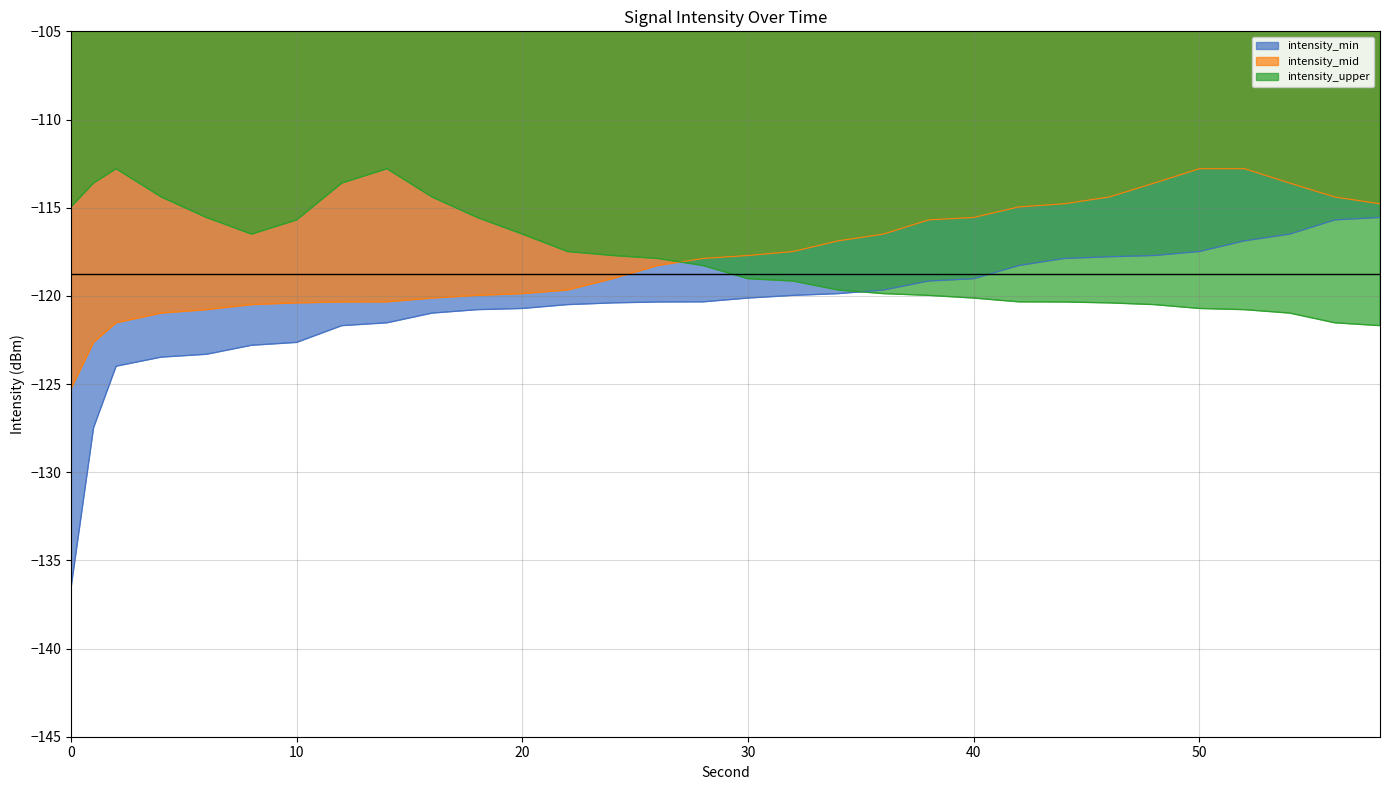

Reading left to right, extract all data points from this chart.

intensity_min: -136.6	-127.5	-124.0	-123.5	-123.3	-122.8	-122.6	-121.7	-121.5	-121.0	-120.8	-120.7	-120.5	-120.4	-120.3	-120.3	-120.1	-120.0	-119.9	-119.7	-119.2	-119.0	-118.3	-117.9	-117.8	-117.7	-117.5	-116.9	-116.5	-115.7	-115.6
intensity_mid: -125.3	-122.6	-121.5	-121.0	-120.8	-120.5	-120.4	-120.3	-120.3	-120.1	-120.0	-119.9	-119.7	-119.0	-118.3	-117.9	-117.7	-117.5	-116.9	-116.5	-115.7	-115.6	-115.0	-114.8	-114.4	-113.6	-112.8	-112.8	-113.6	-114.4	-114.8
intensity_upper: -115.0	-113.6	-112.8	-114.4	-115.6	-116.5	-115.7	-113.6	-112.8	-114.4	-115.6	-116.5	-117.5	-117.7	-117.9	-118.3	-119.0	-119.2	-119.7	-119.9	-120.0	-120.1	-120.3	-120.3	-120.4	-120.5	-120.7	-120.8	-121.0	-121.5	-121.7